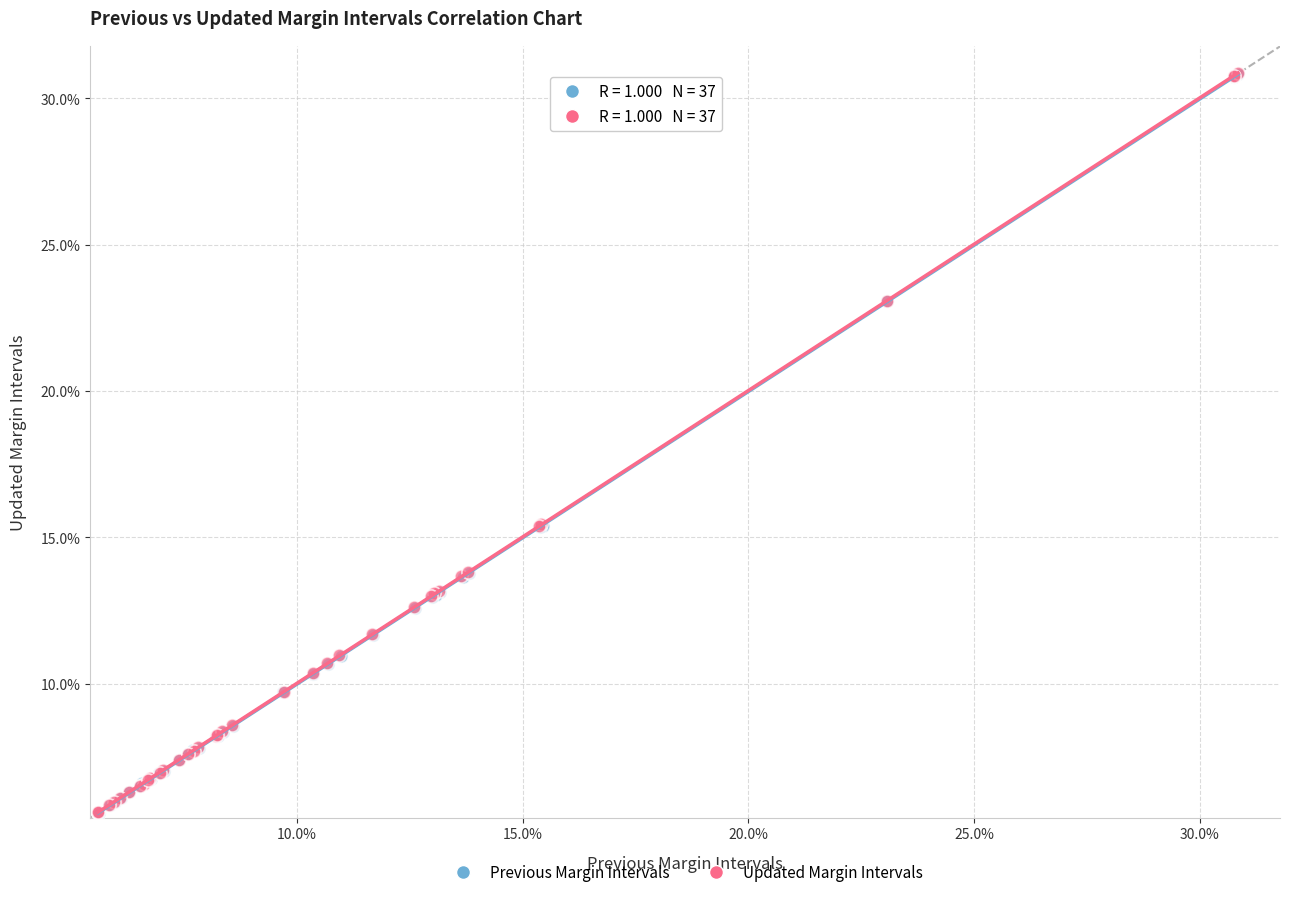

What are all the series names shown in the legend?

Previous Margin Intervals, Updated Margin Intervals